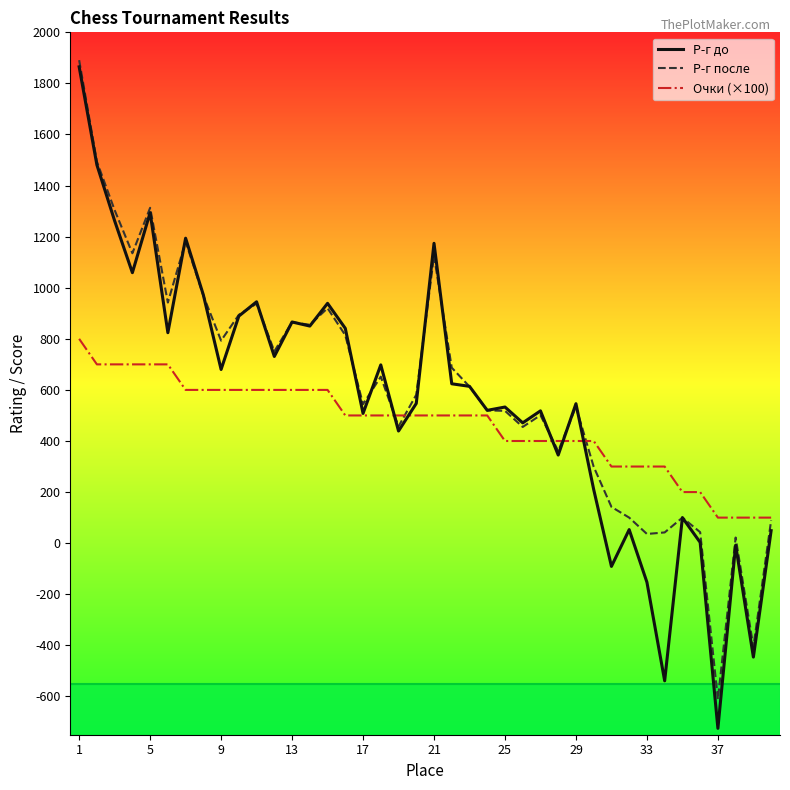

What is the smallest value displayed?

-725